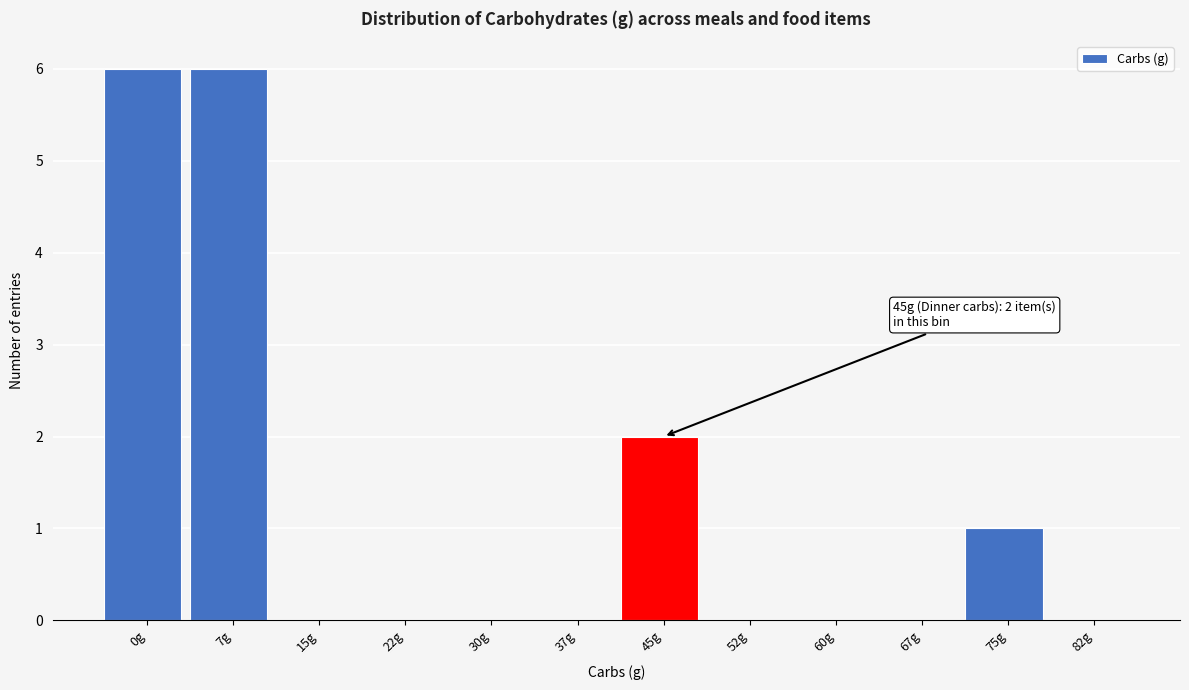

Reading left to right, extract all data points from this chart.

0g=6	7g=6	15g=0	22g=0	30g=0	37g=0	45g=2	52g=0	60g=0	67g=0	75g=1	82g=0